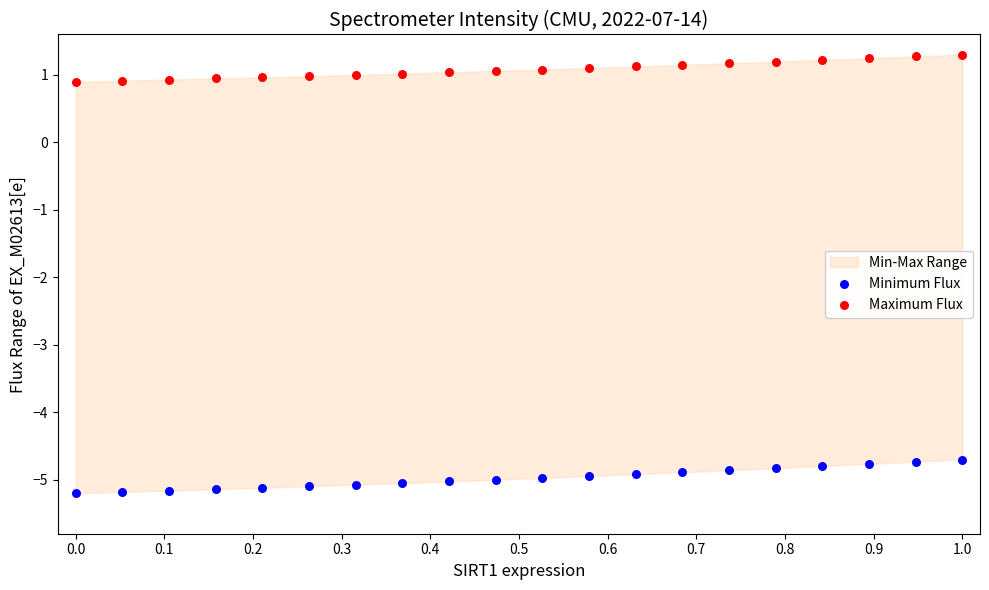

What is the X range (max minus min) for the scatter plot?

1.0